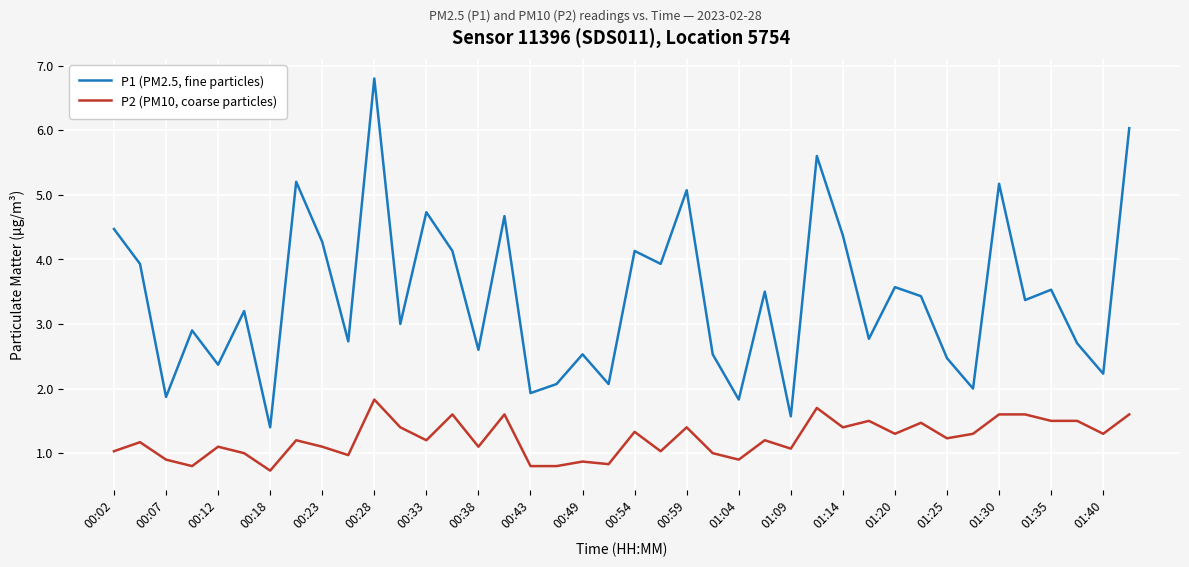

Rank the series by their average value, from lowest to highest.

P2 (PM10, coarse particles), P1 (PM2.5, fine particles)